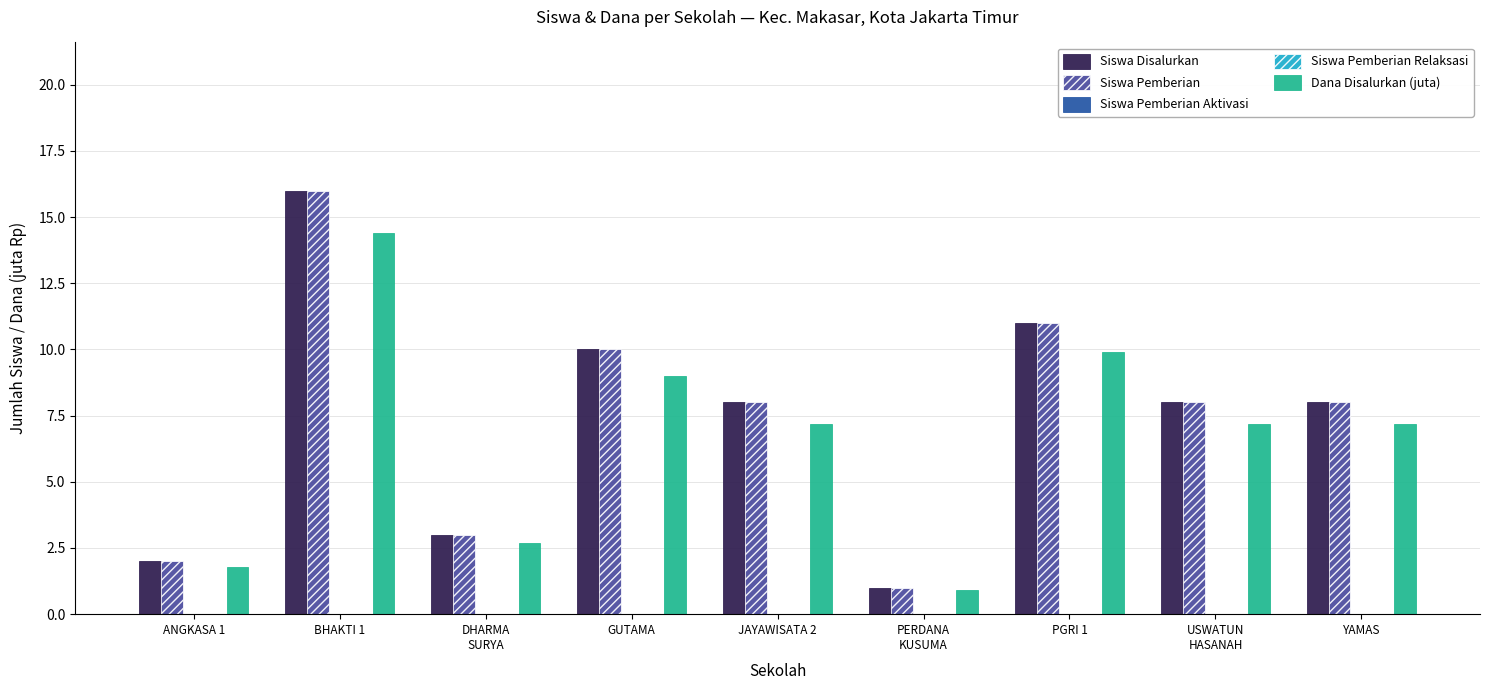

The Dana Disalurkan (juta) series shows 16.5 at PGRI 1. True or false?

False